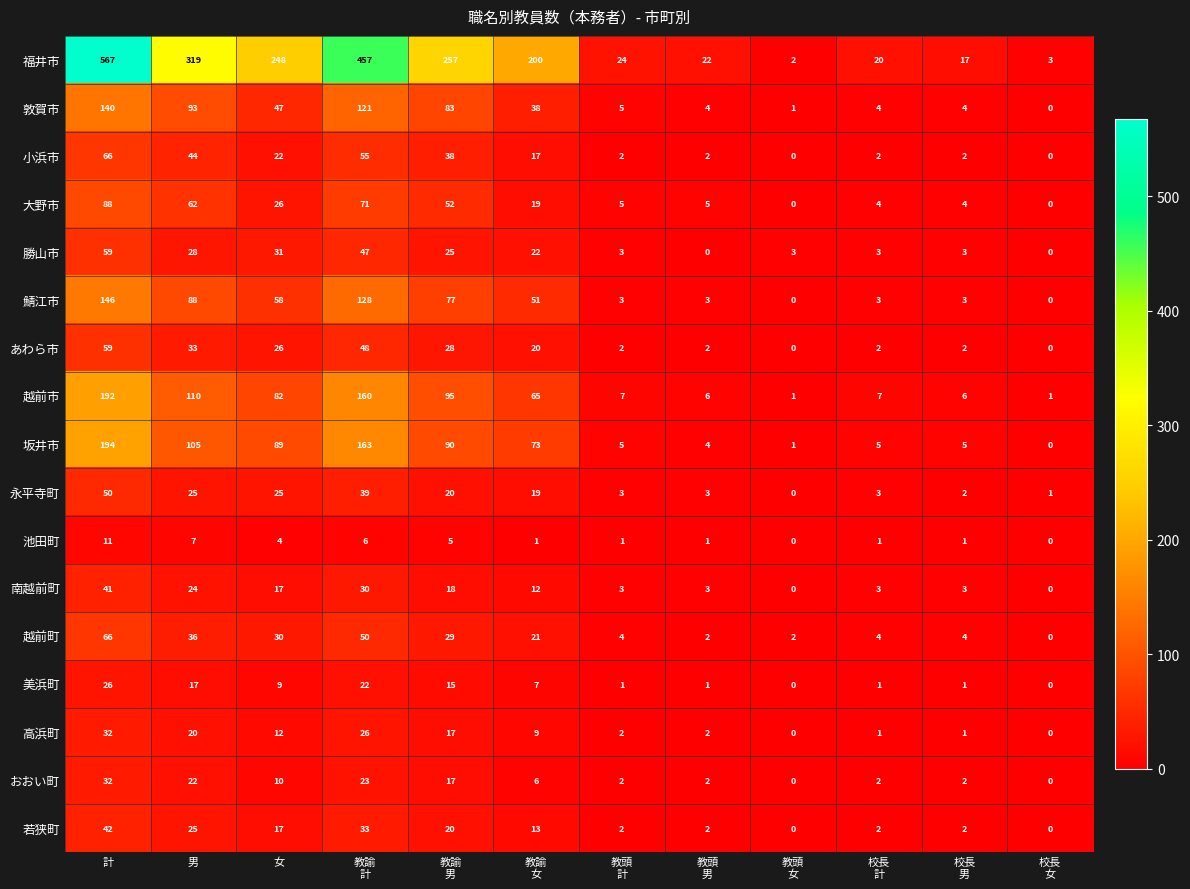

The value of 美浜町 at 男 is 17. True or false?

True